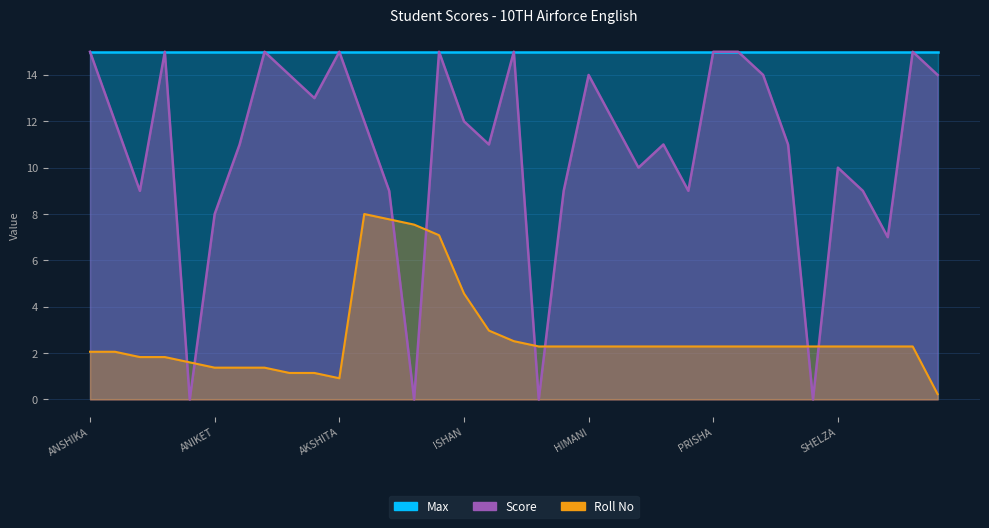

What is the value of the Roll No point at the 32nd from the left?

2.3